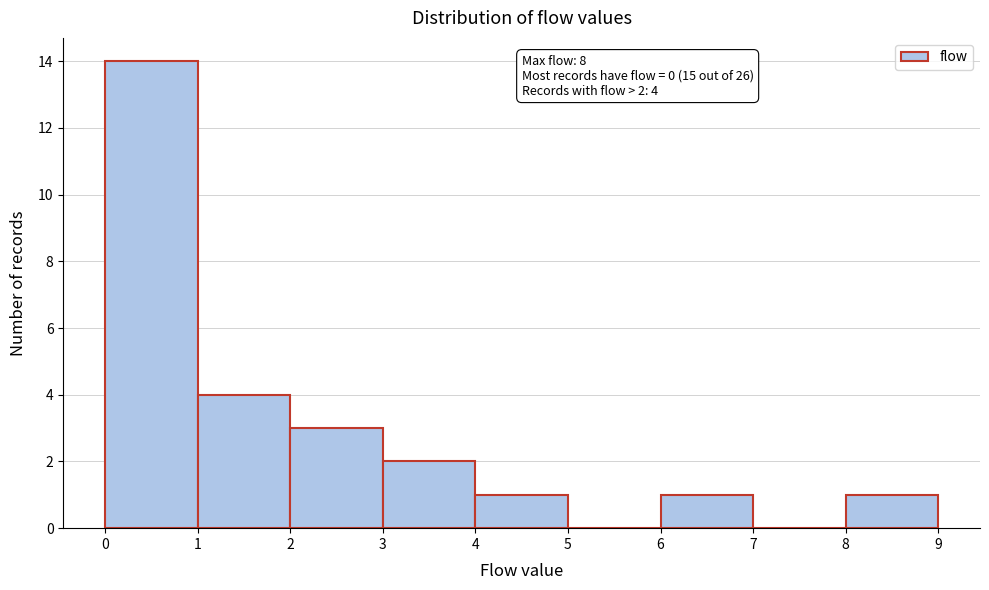

Which range on the x-axis has the tallest bar?

0 to 1